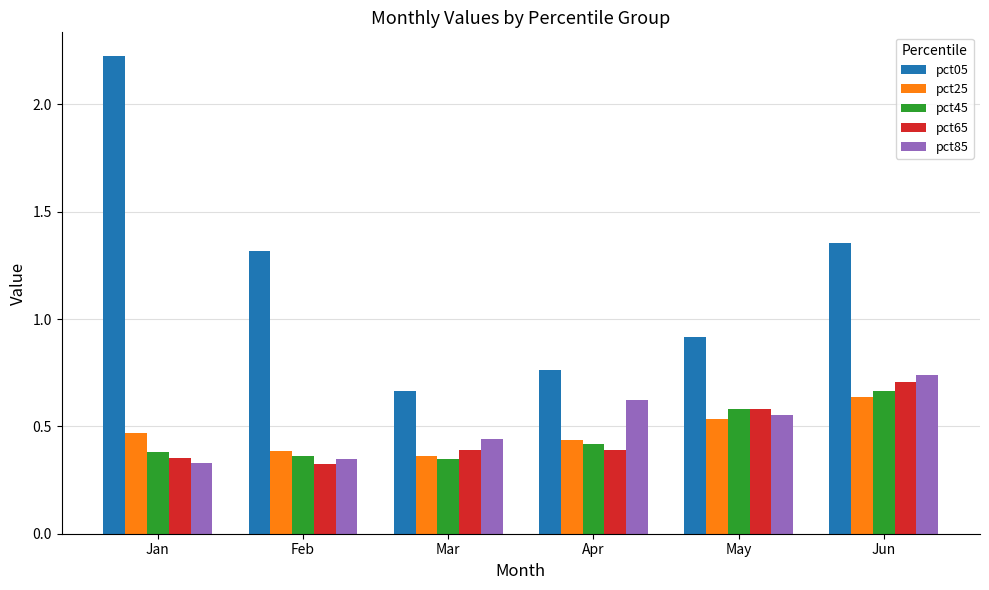

Are the bars grouped side by side (vs. stacked)?

Yes